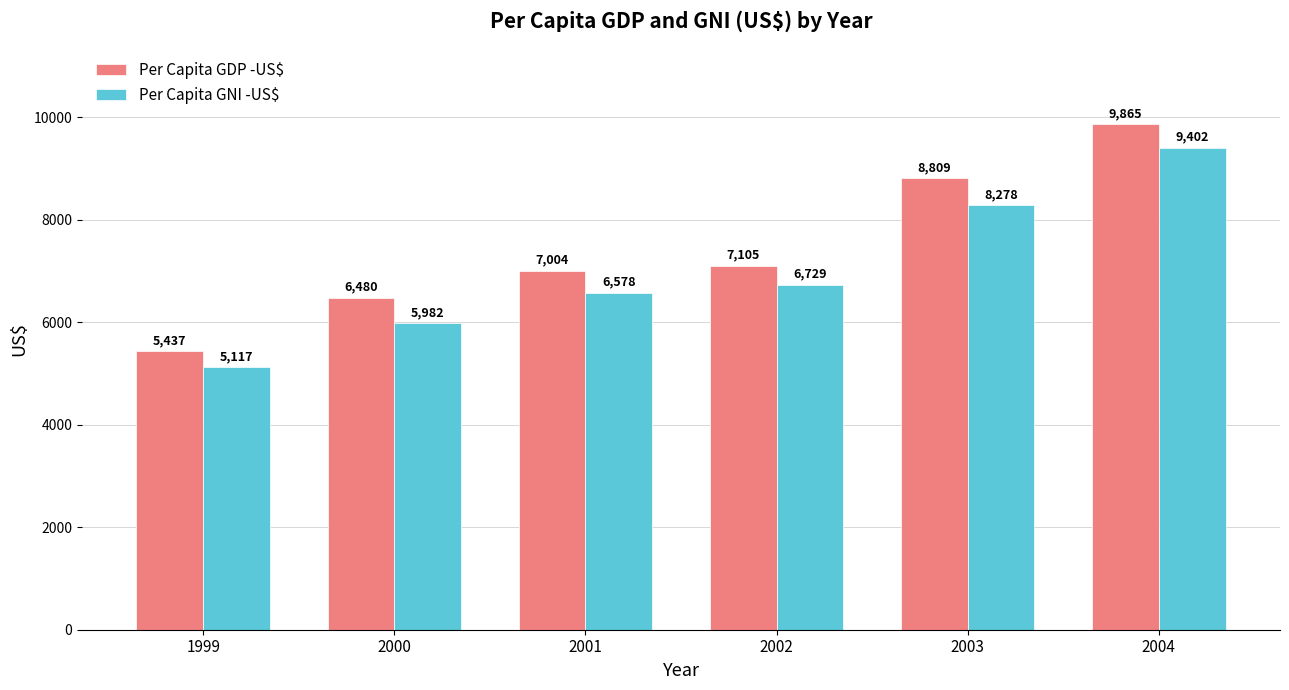

What is the difference between the second highest and minimum values in the Per Capita GDP -US$ series?

3372